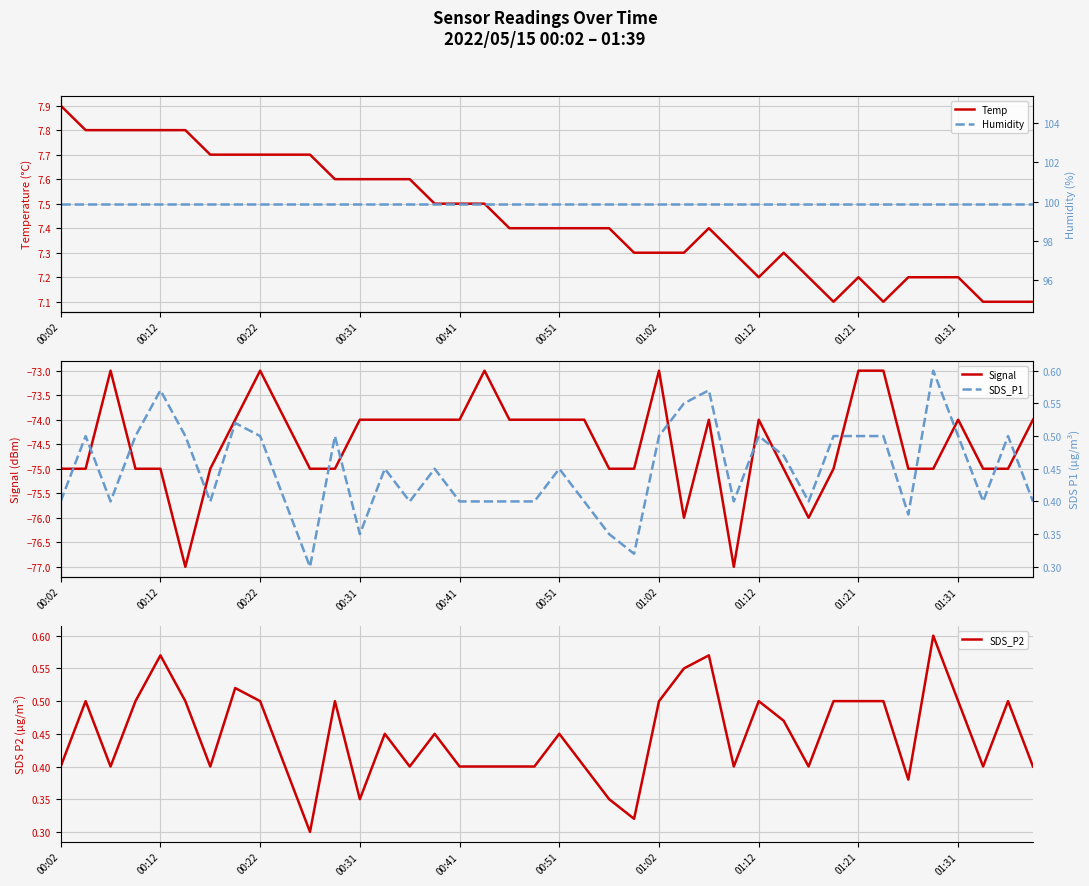

The SDS_P2 series shows 0.5 at 00:22. True or false?

True